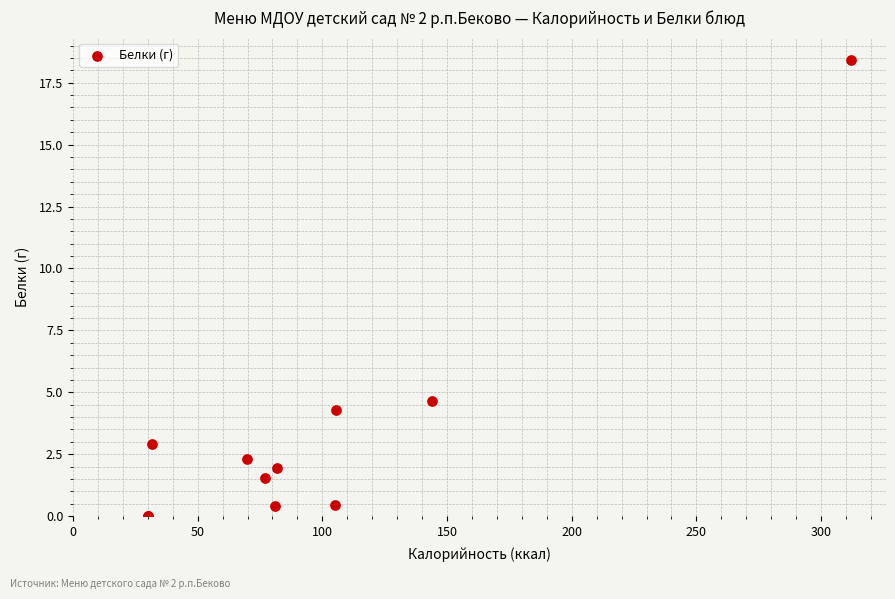

What Y value in the scatter plot is closest to 9?

4.7